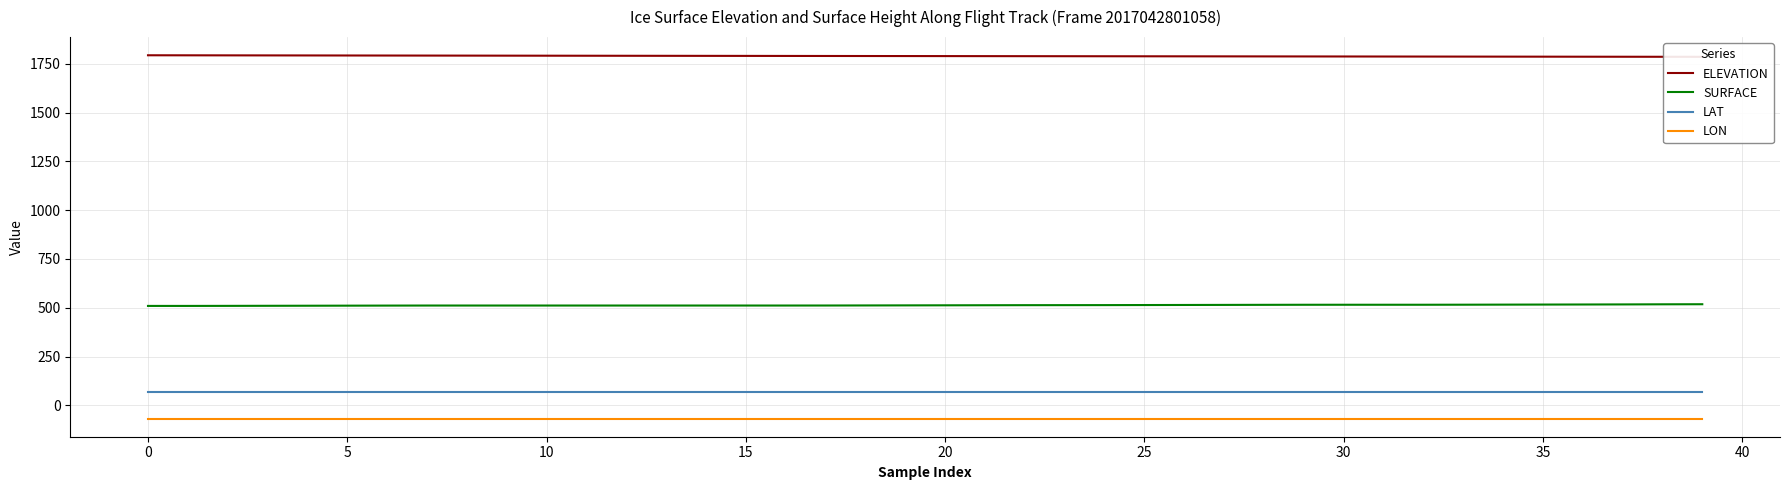

How many distinct data groups are displayed?

4